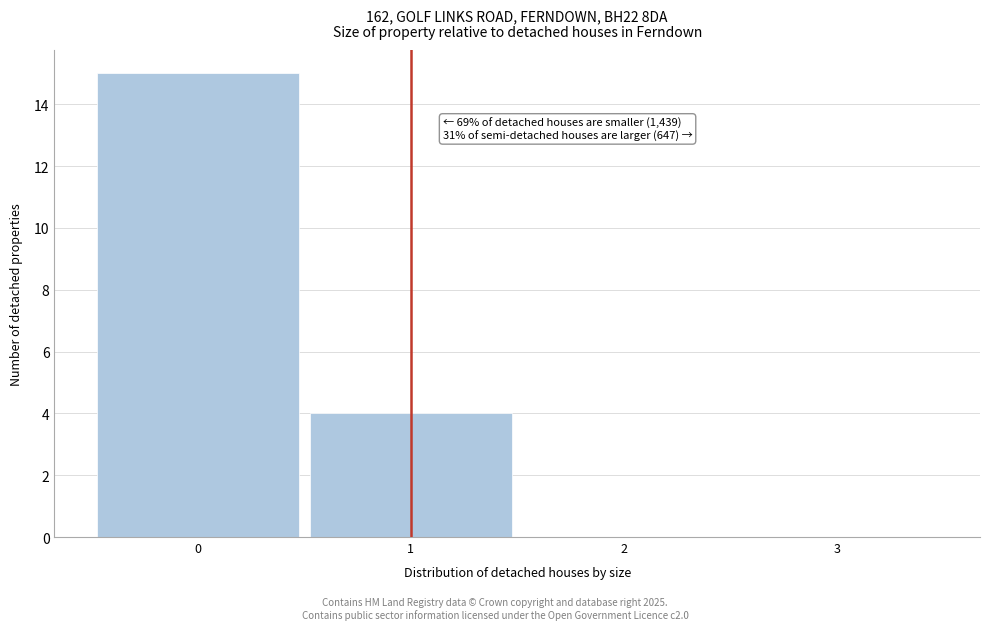

Which range on the x-axis has the tallest bar?

-0.5 to 0.5